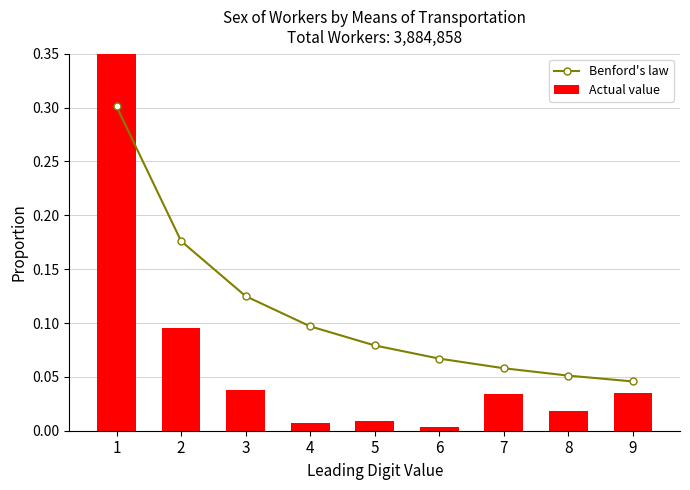

Is it true that Benford's law equals 0.1 at 4?

True